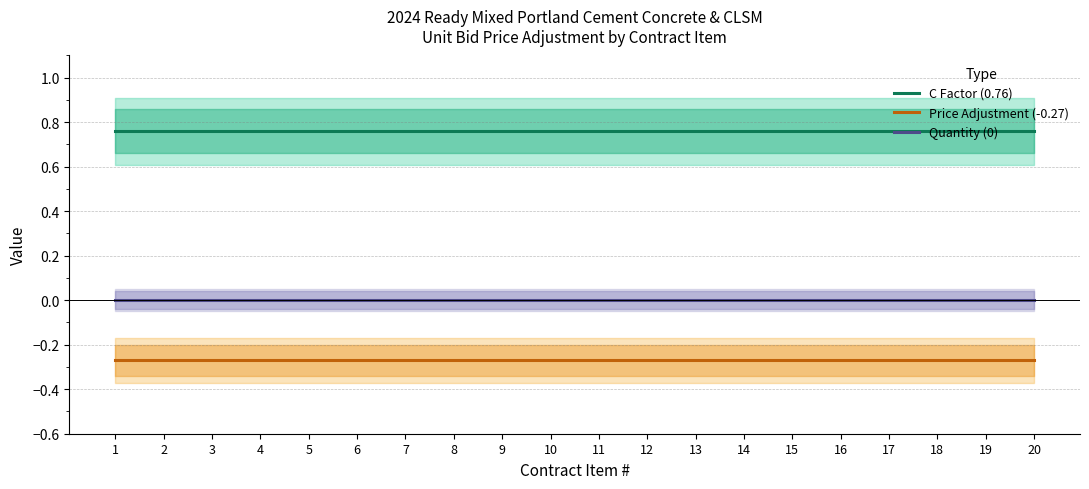

Rank the series by their maximum value, from highest to lowest.

C Factor (0.76), Quantity (0), Price Adjustment (-0.27)